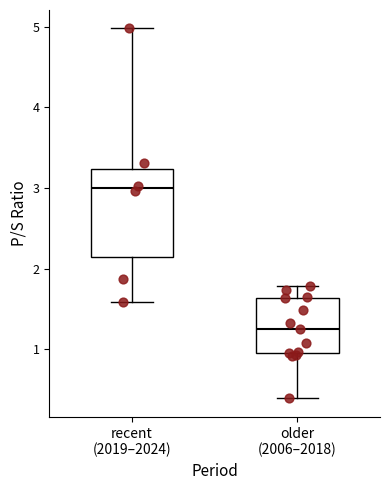

Where does the median line of the box for older (2006–2018) sit on the y-axis? The values are not printed on the chart, so give them approximately, as read against the axis.

1.3